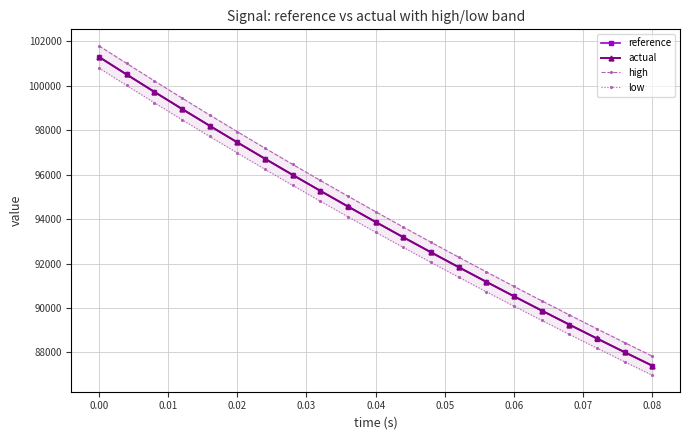

What is the sum of all high values?

1984678.7